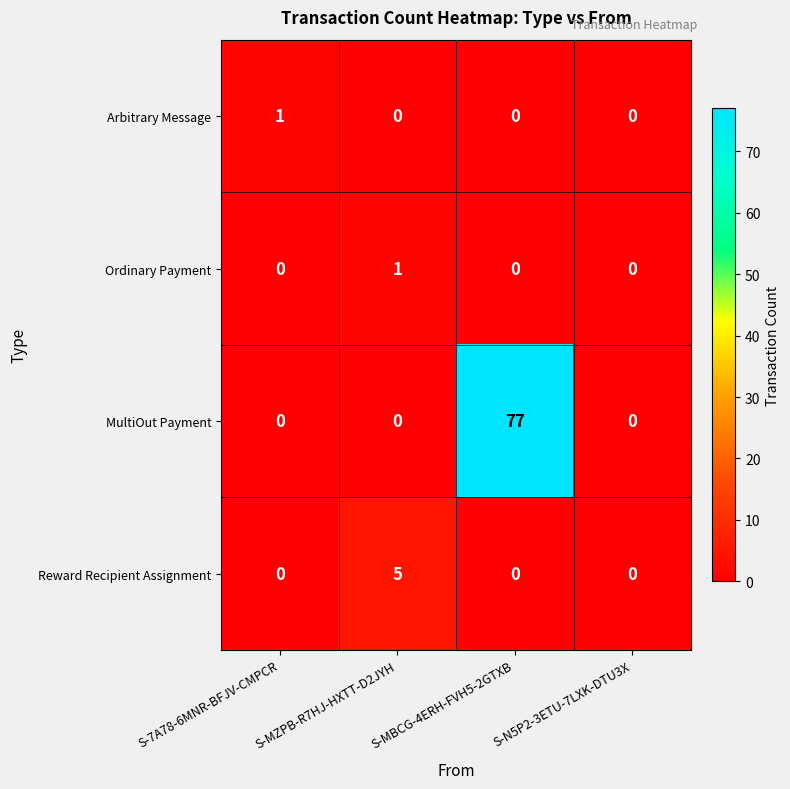

Which series changed the most between S-MZPB-R7HJ-HXTT-D2JYH and S-N5P2-3ETU-7LXK-DTU3X?

Reward Recipient Assignment